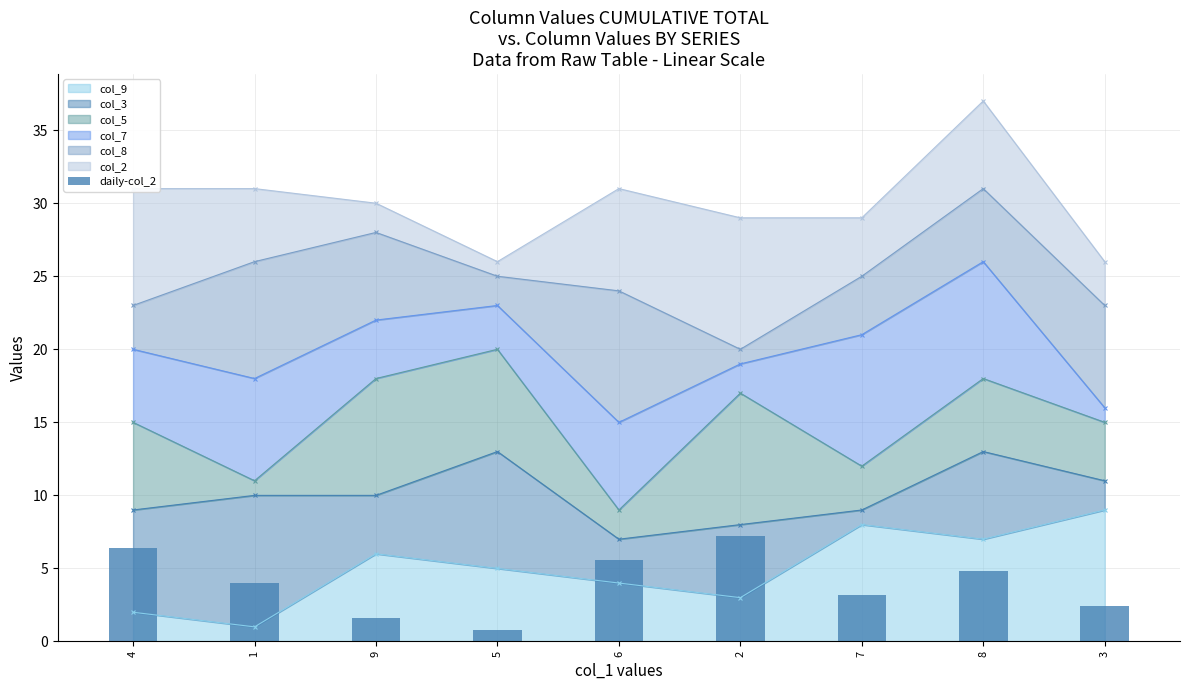

The value at 8 is 4.8. True or false?

True